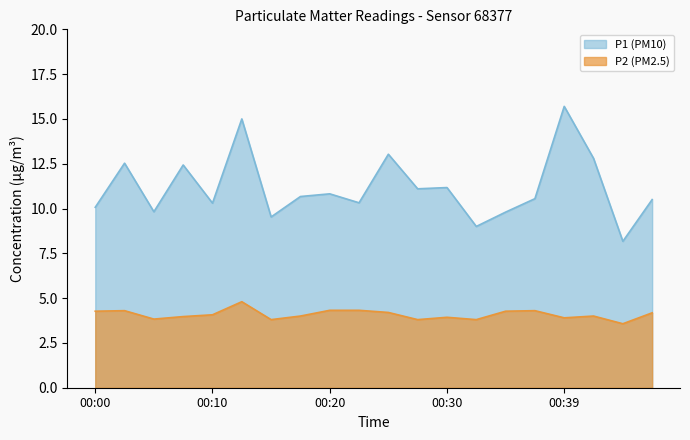

What is the value of the P2 (PM2.5) point at the 17th from the left?

3.9